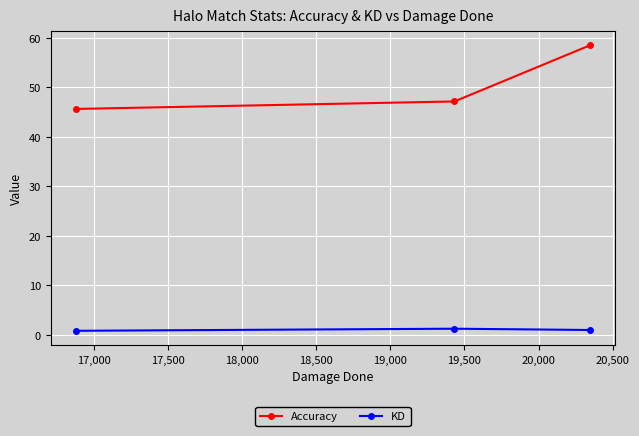

Rank the series by their maximum value, from lowest to highest.

KD, Accuracy